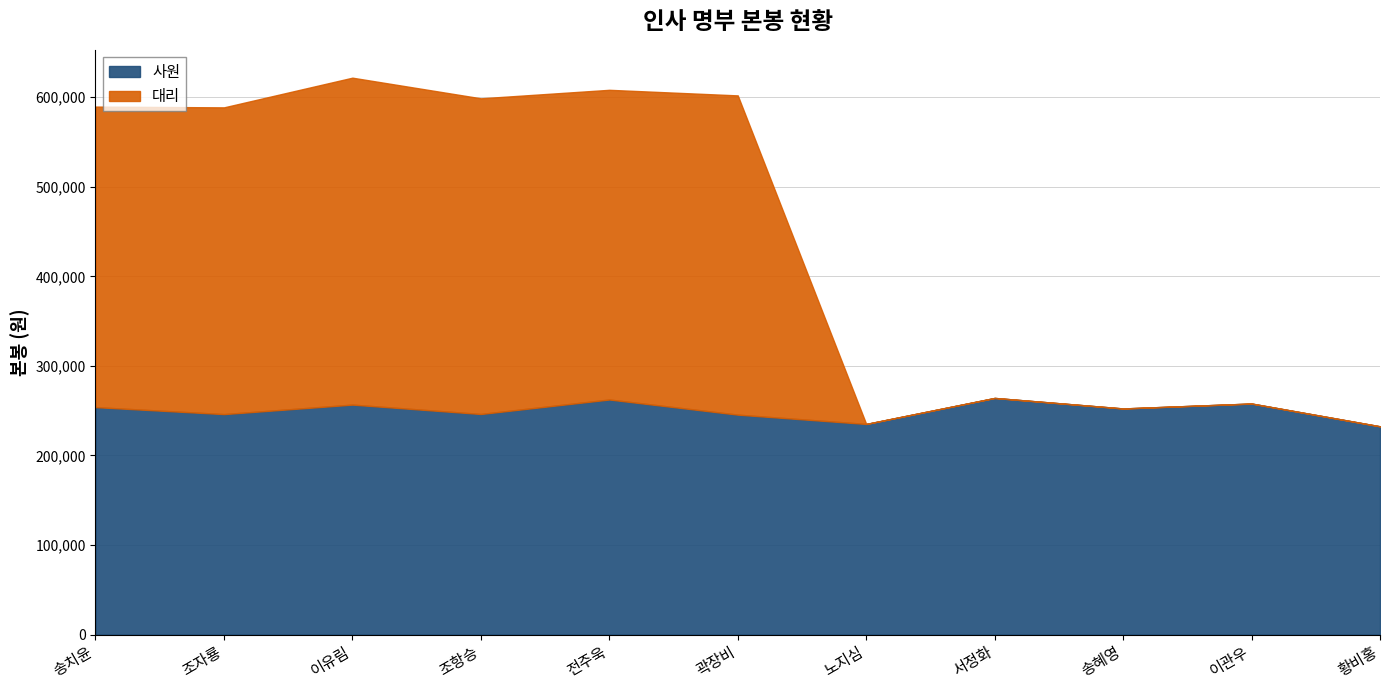

At which label does 대리 reach its peak?

이유림